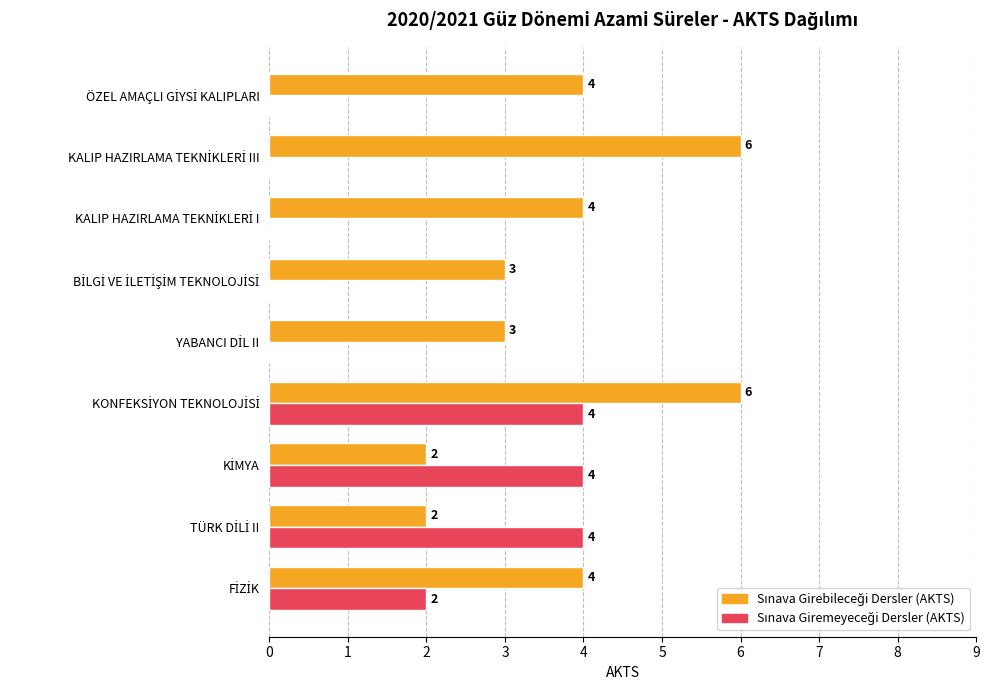

What is the greatest value displayed?

6